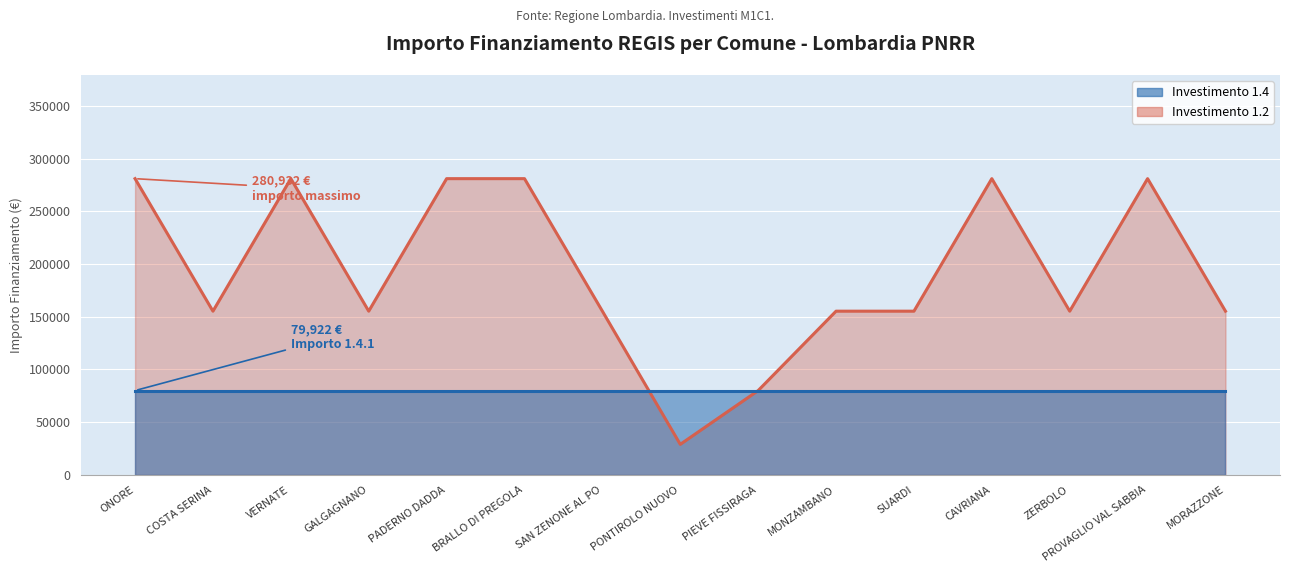

What is the minimum value shown in the chart?

28902